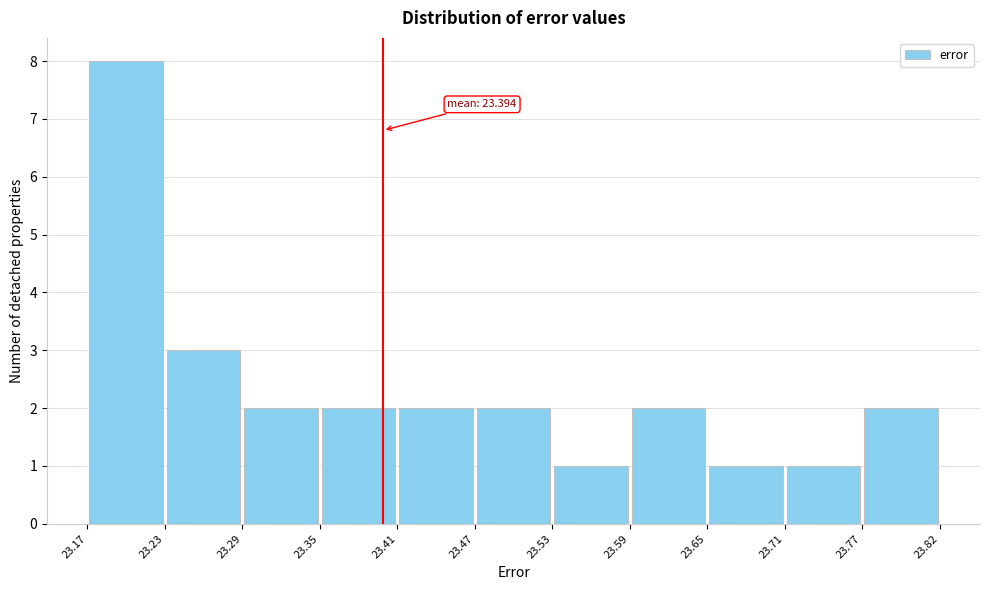

Which range on the x-axis has the tallest bar?

23.17 to 23.23